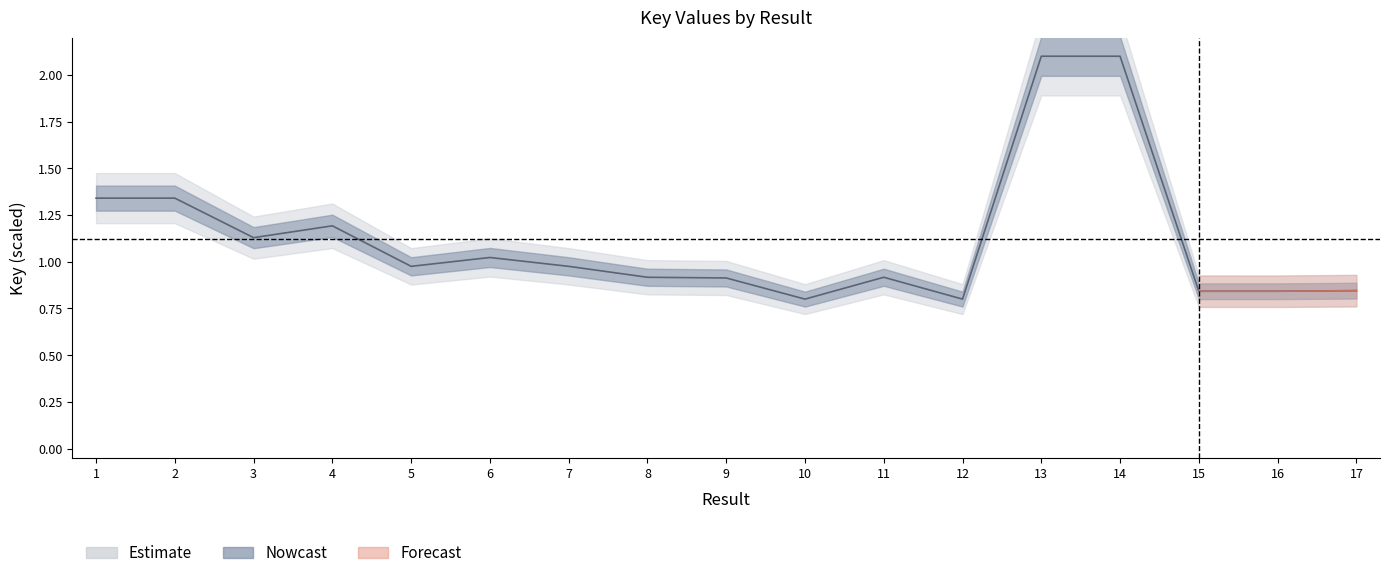

What is the value of the 2nd point from the left?

1.3